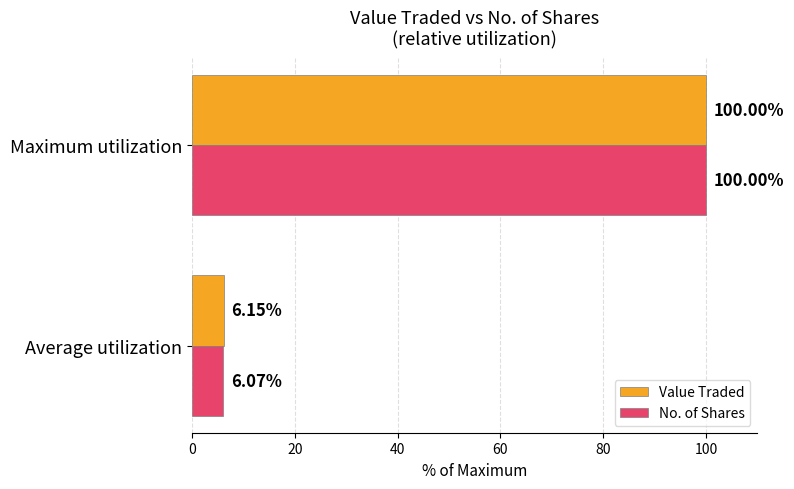

At which category is the sum across all series the highest?

Maximum utilization